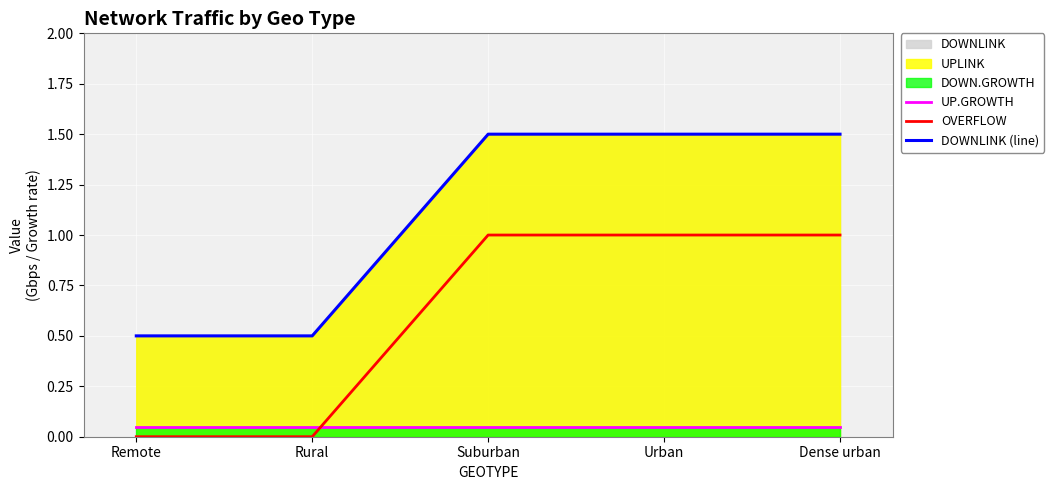

Count the number of categories in the chart.

5